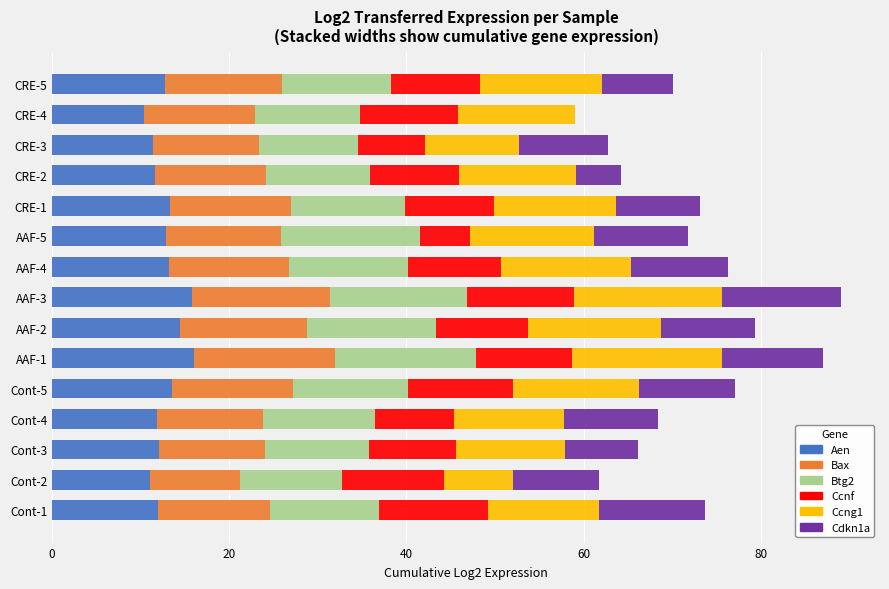

What is the total value across all series at CRE-5?

70.1